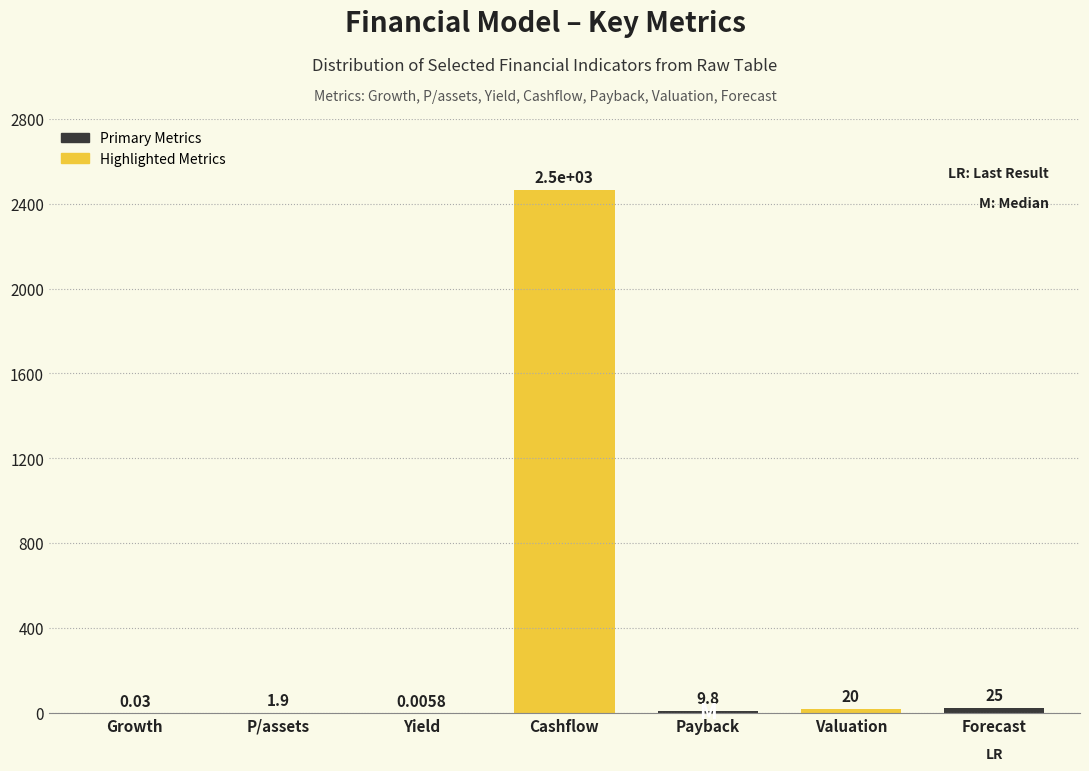

Where is the data nearest to the value 1232?

Forecast